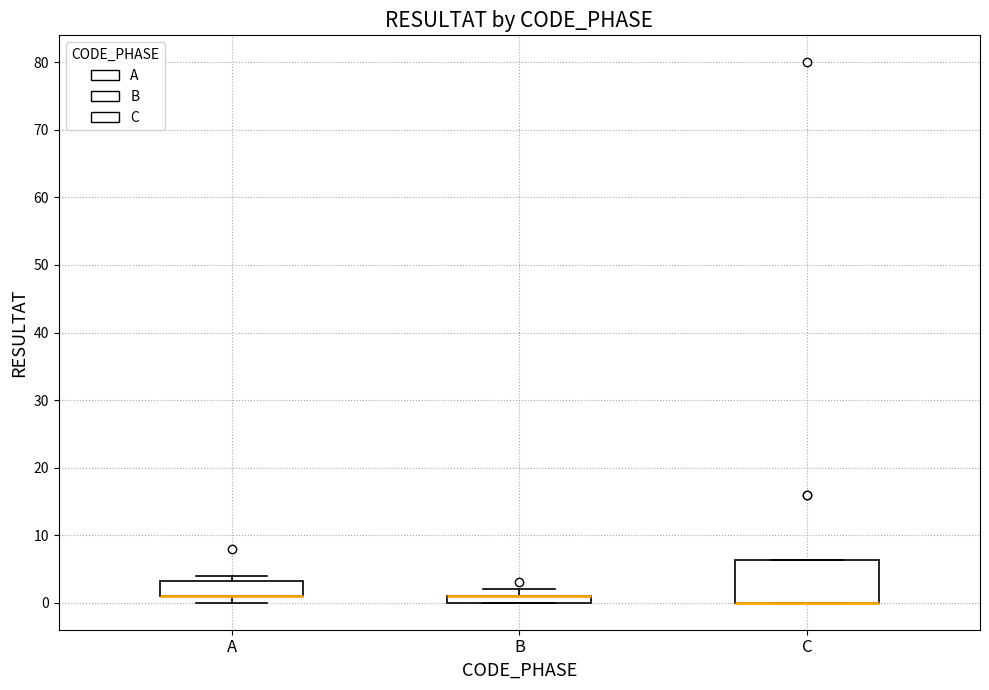

Which box is the tallest, from its lower edge to its upper edge?

C